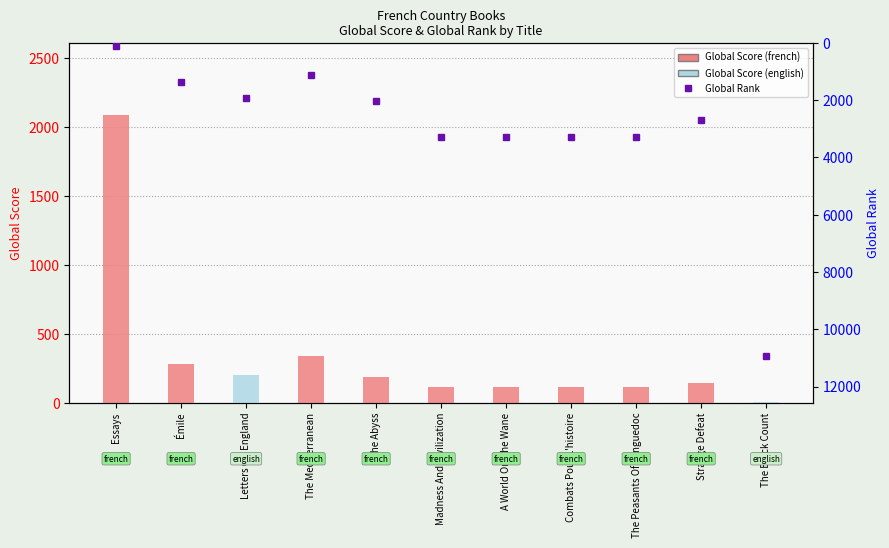

Does the chart contain stacked bars?

No